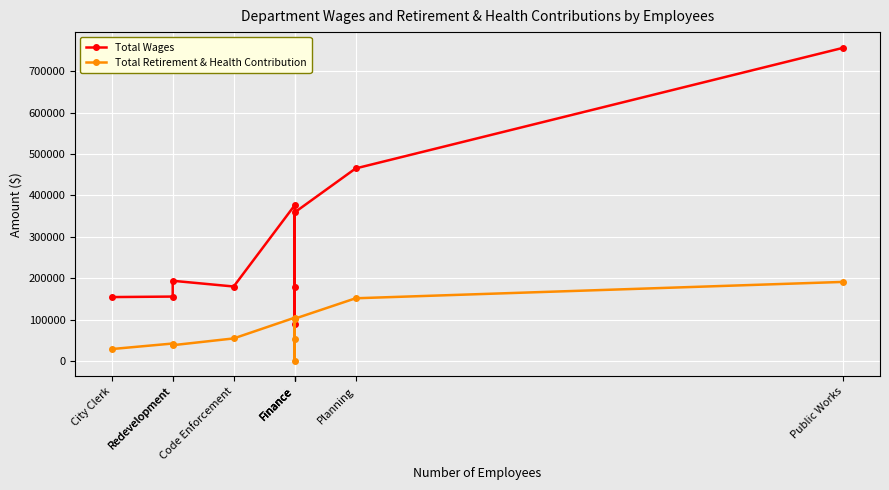

How many values in the Total Retirement & Health Contribution series are below 54867?

5